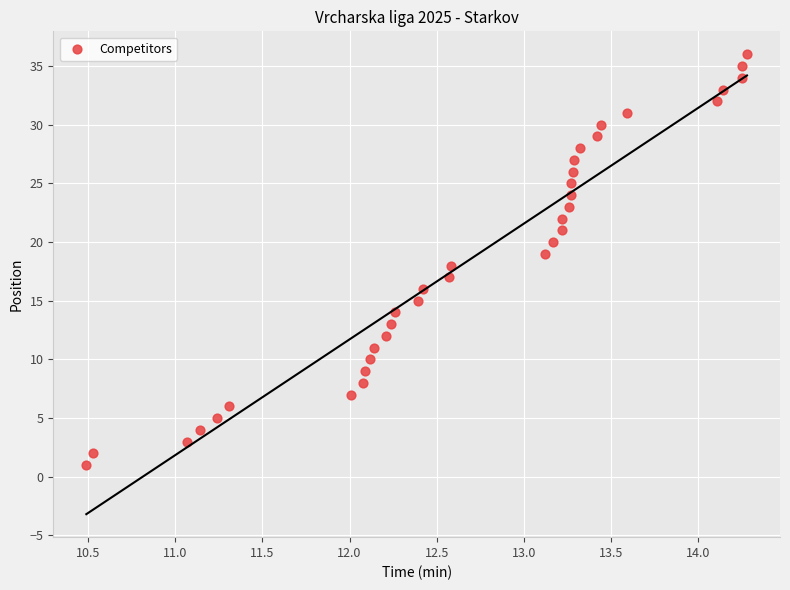

What is the range of Y values (max minus min)?

35